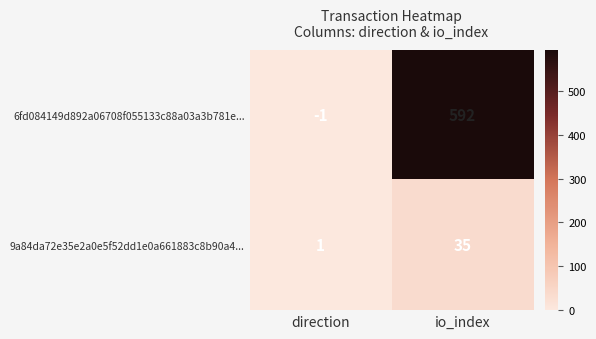

The 6fd084149d892a06708f055133c88a03a3b781e... series shows 592 at io_index. True or false?

True